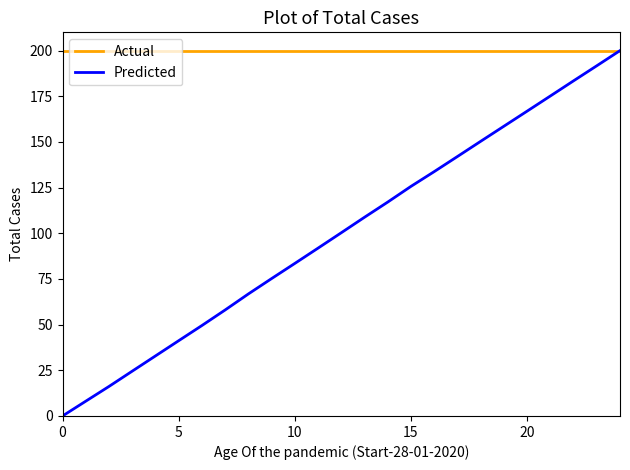

Rank the series by their average value, from highest to lowest.

Actual, Predicted